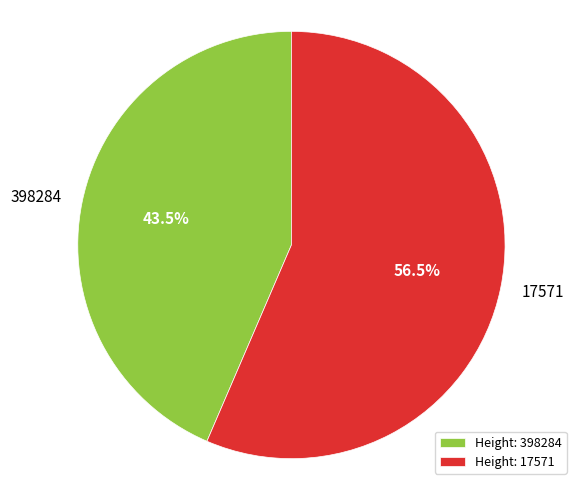

Is there a majority slice in this chart?

Yes